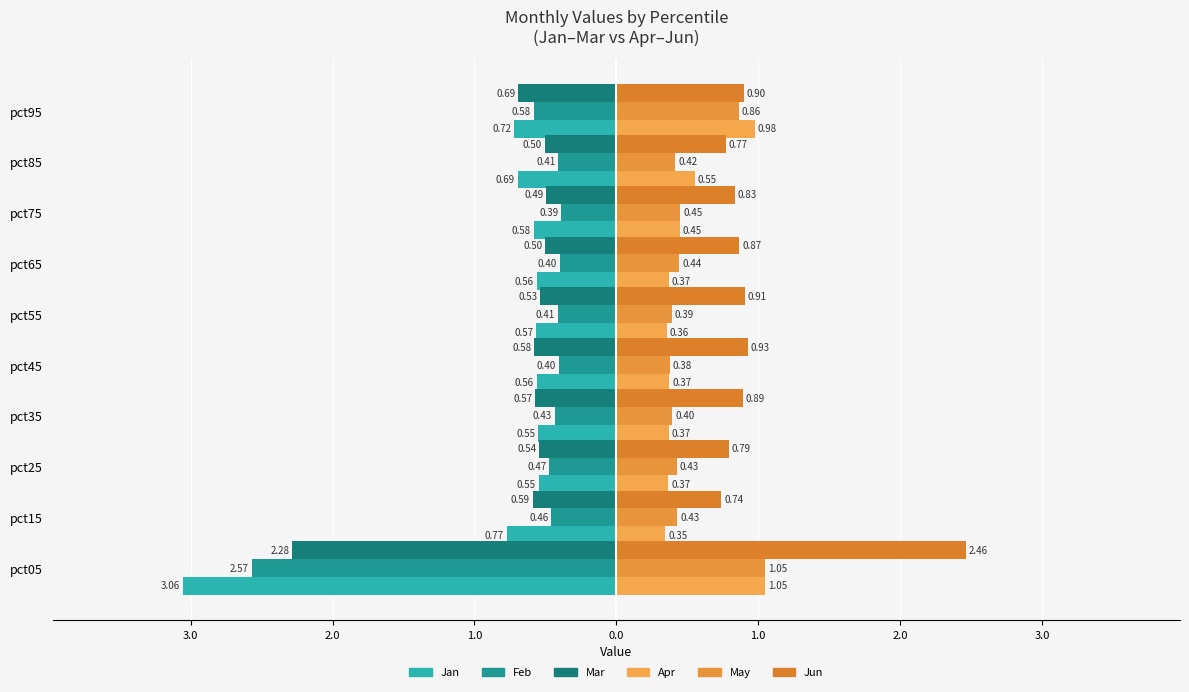

What is the sum of all Apr values?

5.2